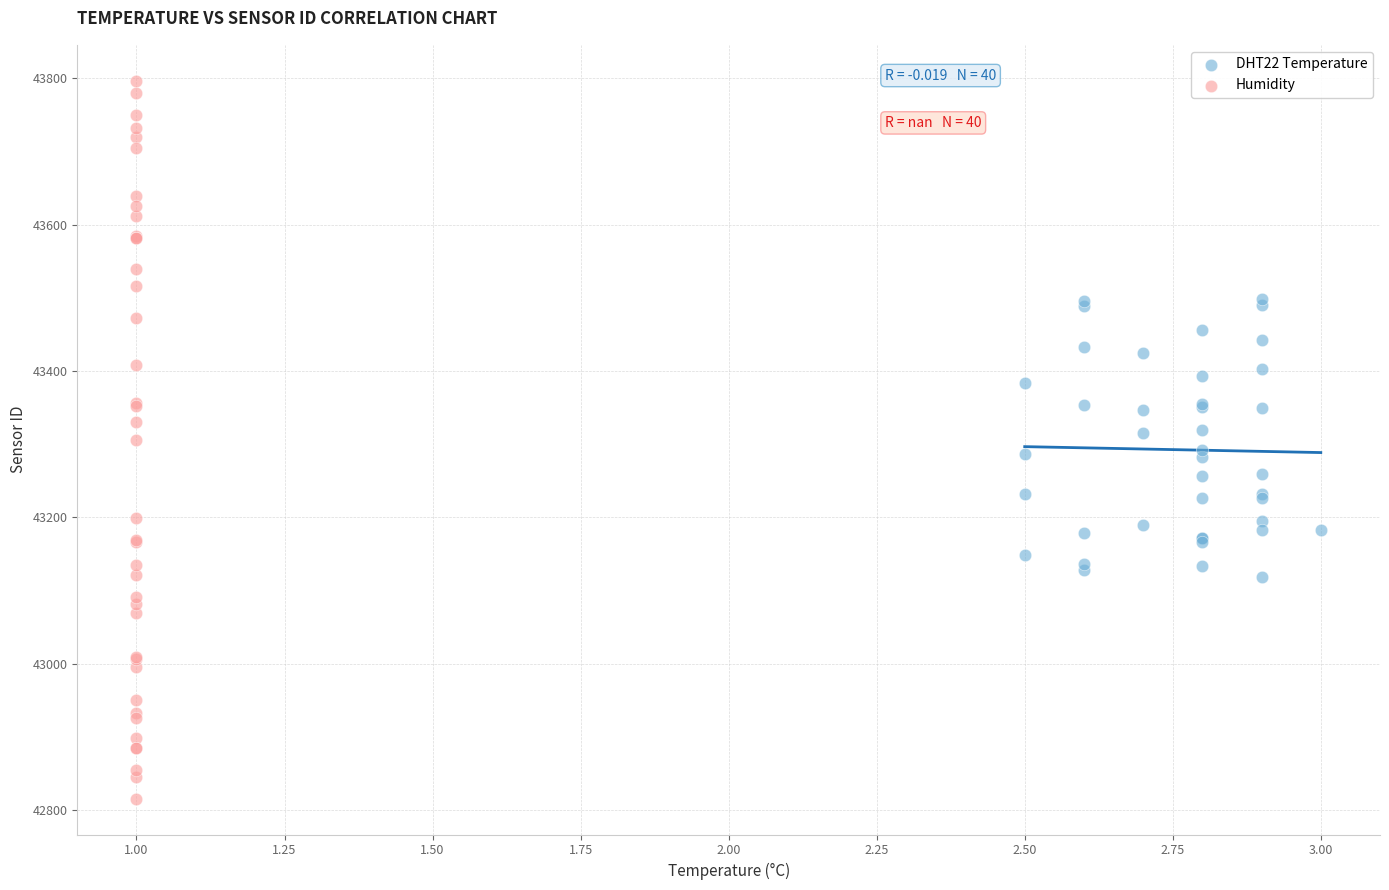

Which series reaches the minimum Y coordinate?

Humidity